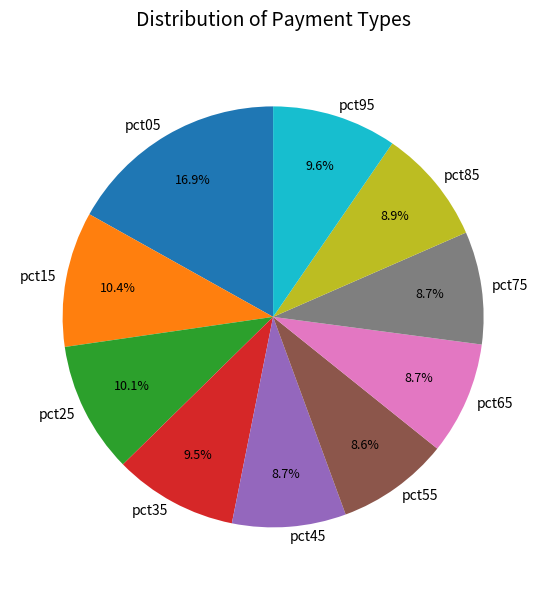

Which category has the biggest portion of the pie?

pct05